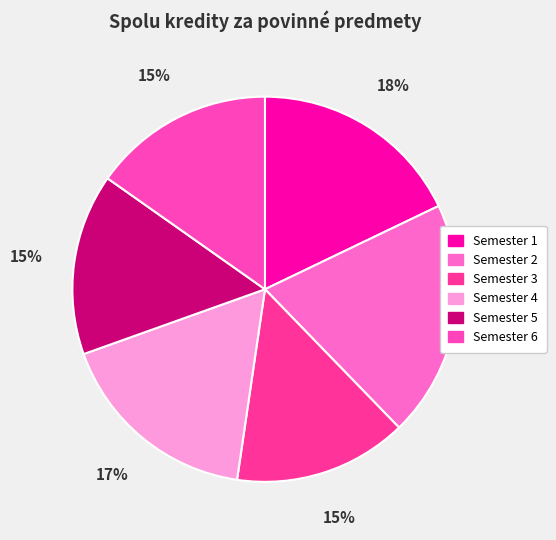

How many slices are in this pie chart?

6